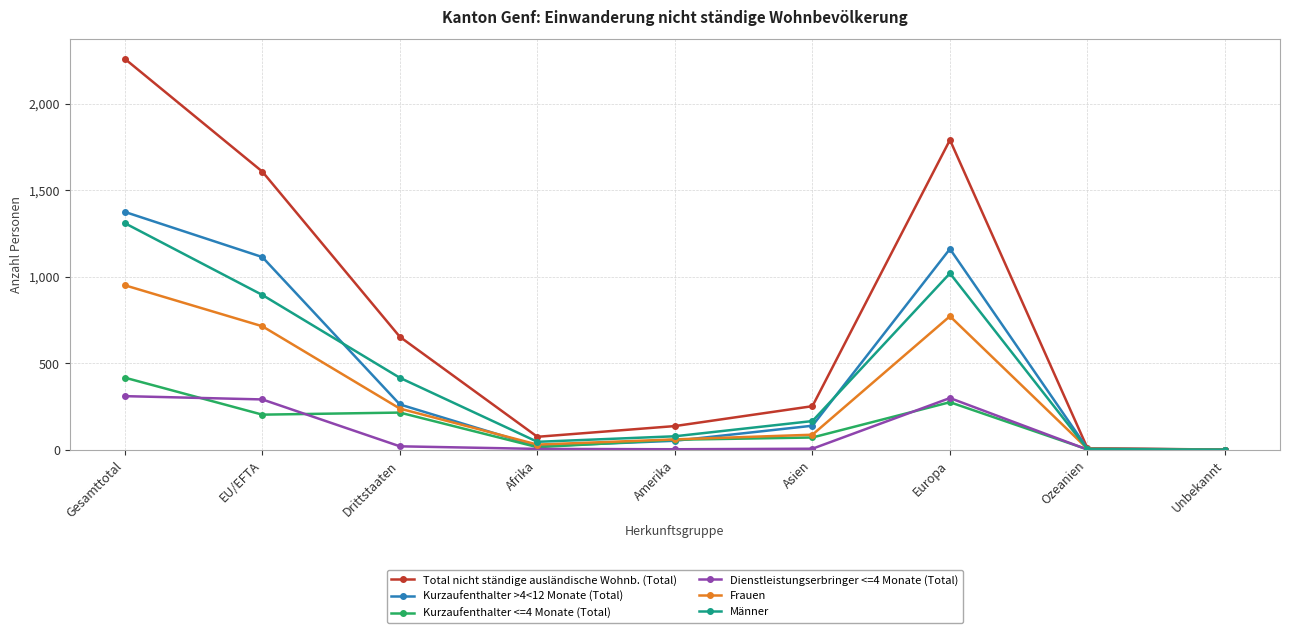

Is it true that Frauen equals 5 at Ozeanien?

True